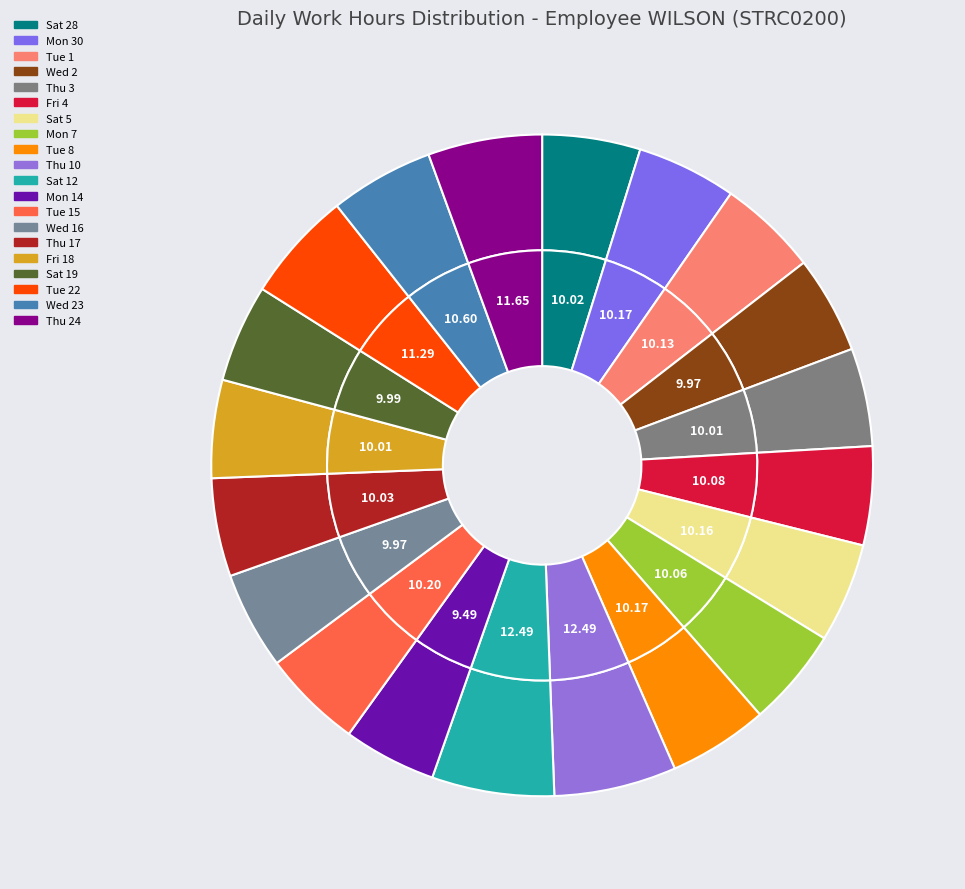

Is it true that Tue 22 is 5% of the pie?

True